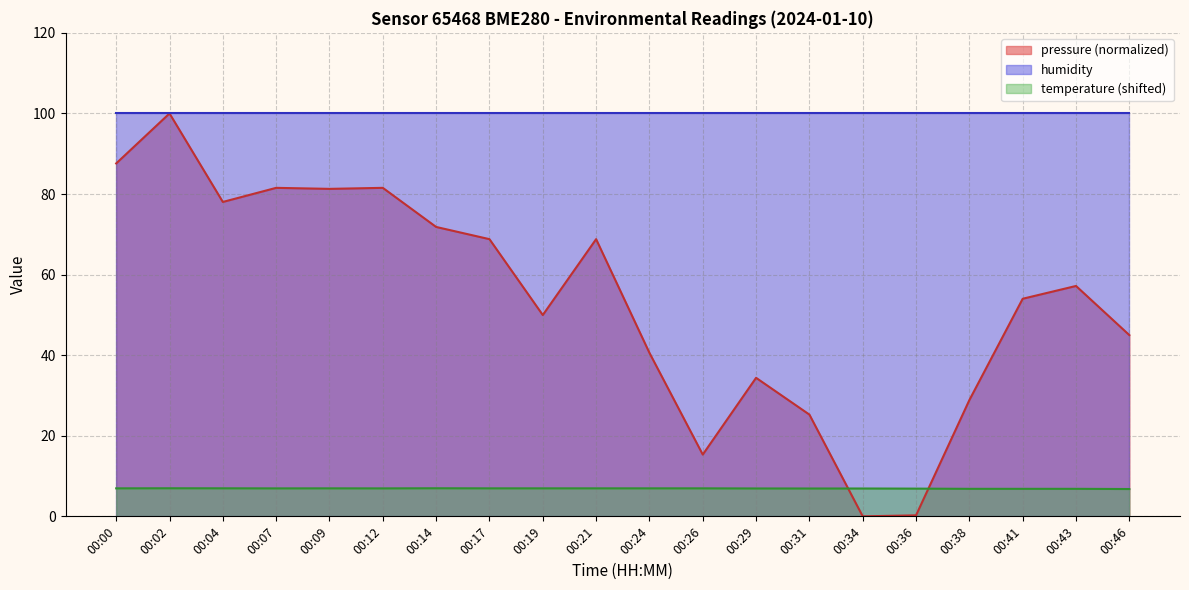

What is the difference between the second highest and second lowest values in the temperature series?

0.1